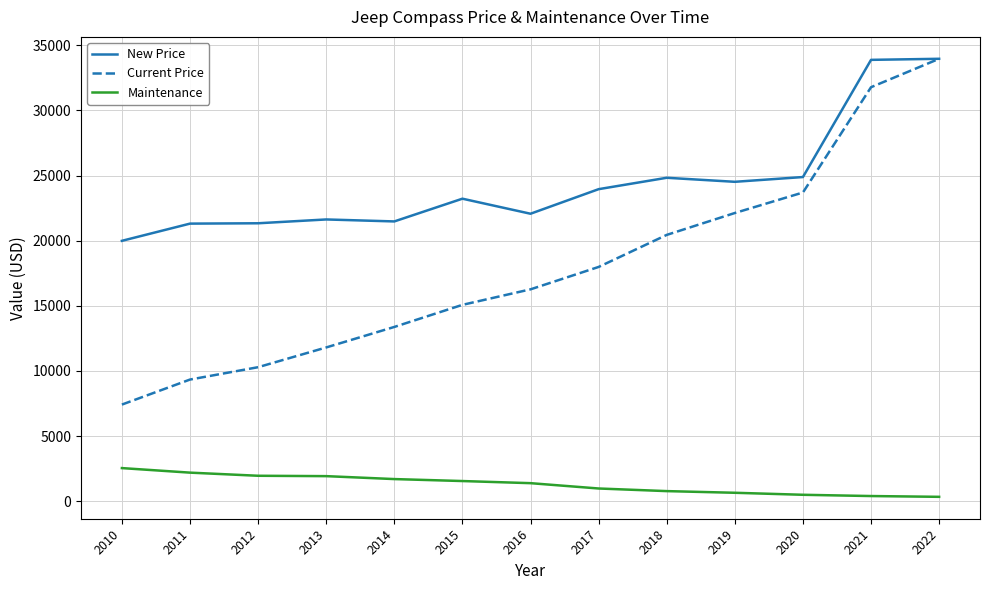

What is the smallest value displayed?

339